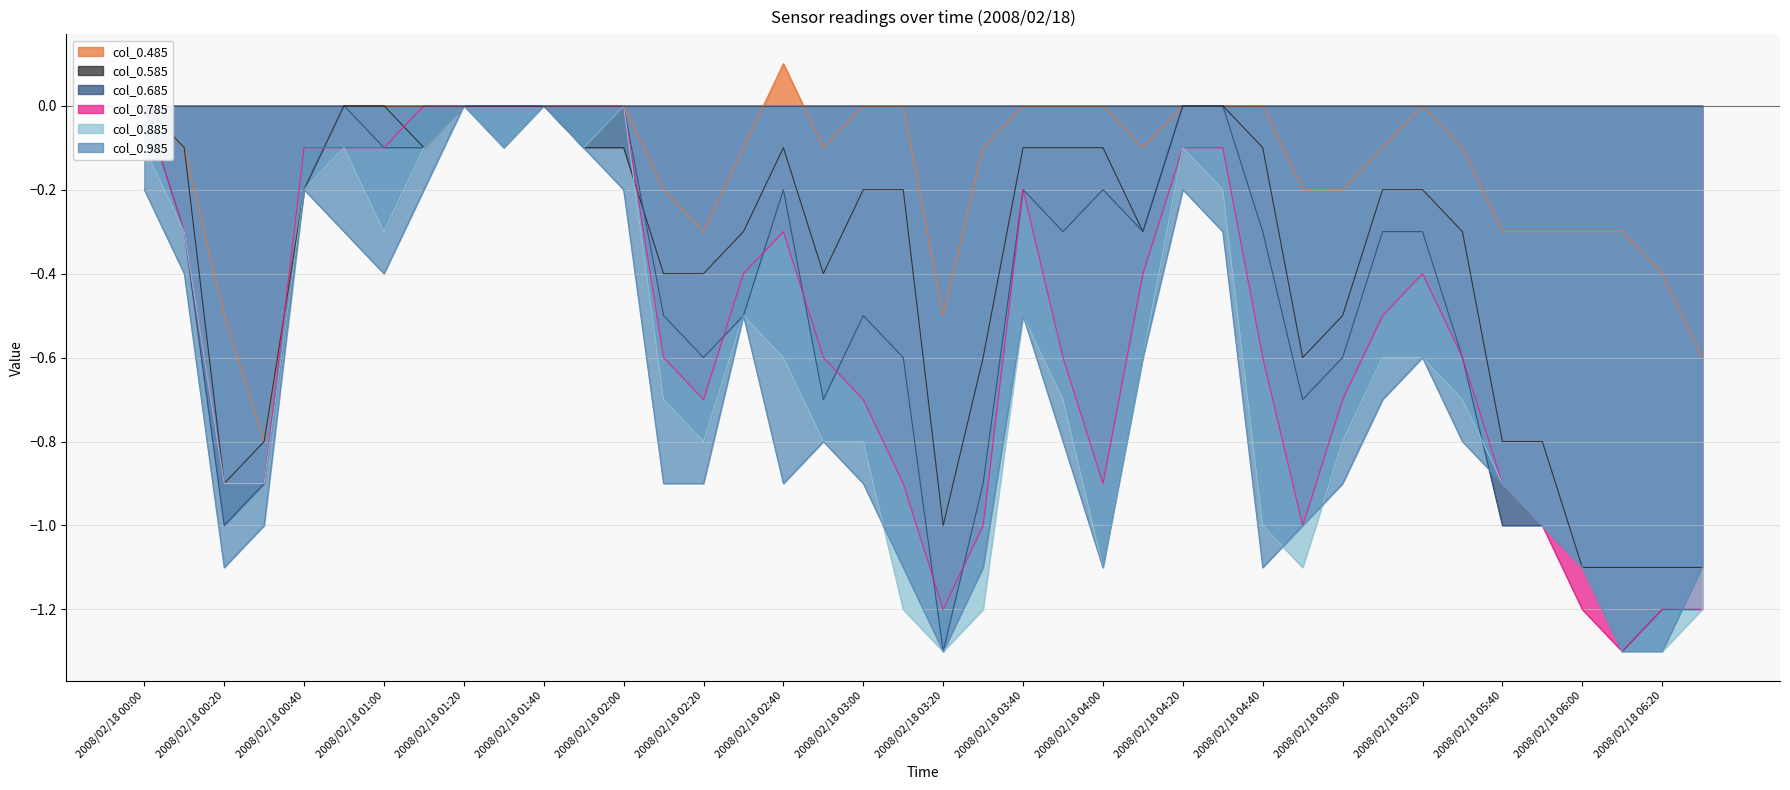

Count the number of categories in the chart.

40